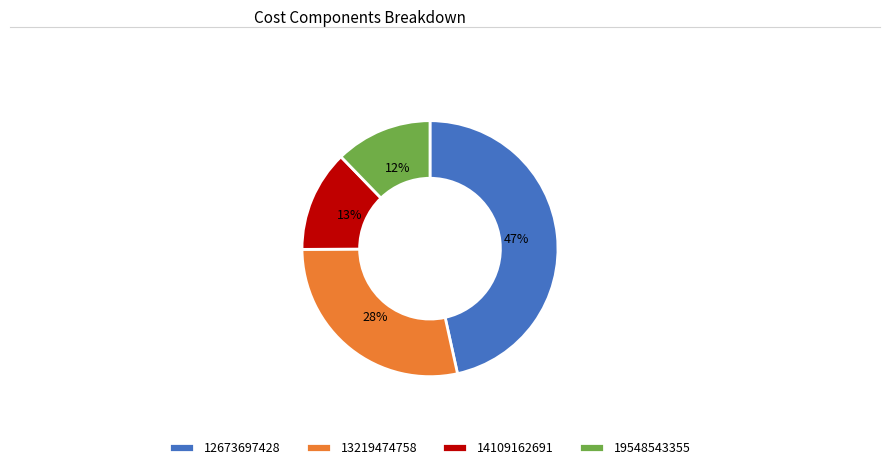

Do 12673697428 and 13219474758 together represent more than half of the pie?

Yes